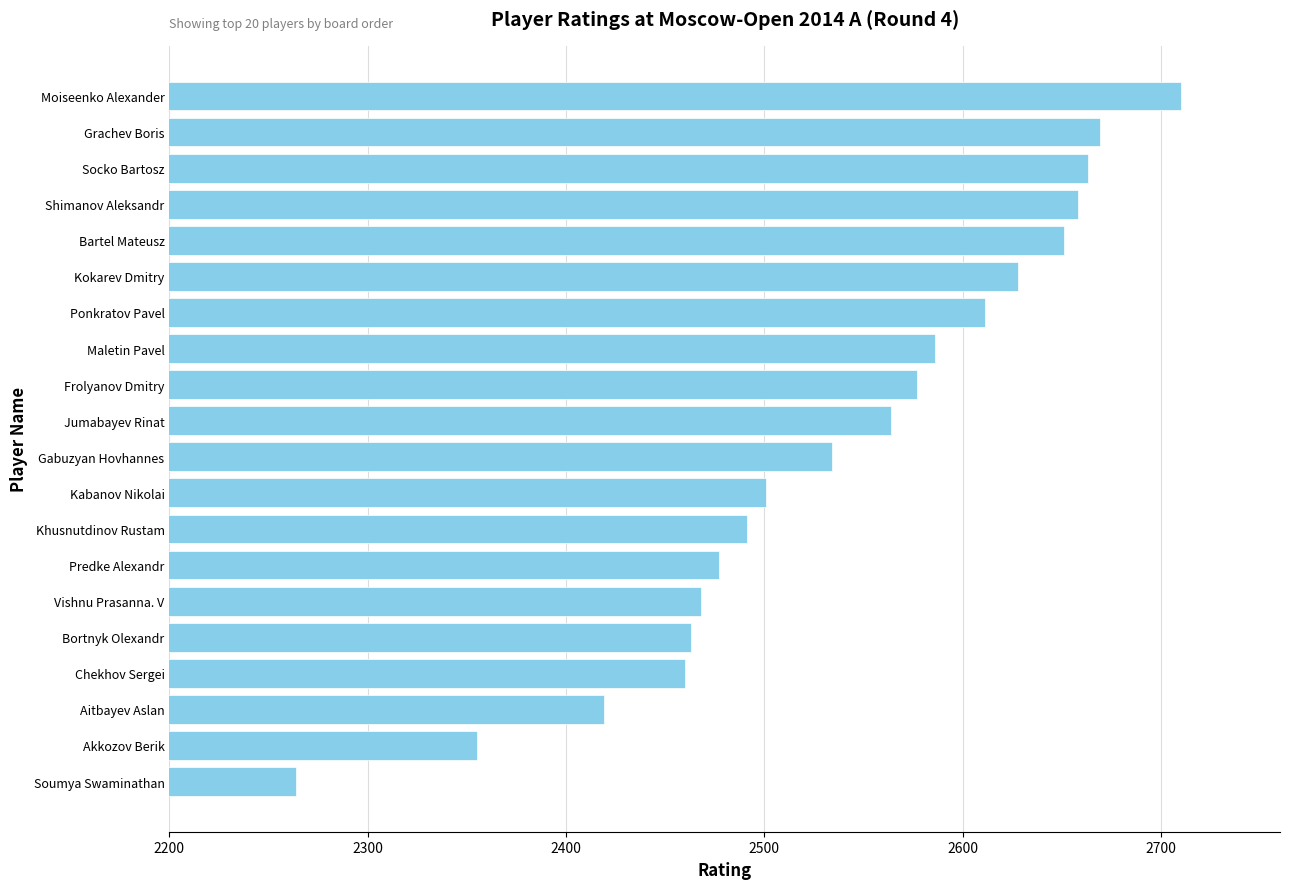

Reading bottom to top, transcribe all the data shown in this chart.

Soumya Swaminathan=2264	Akkozov Berik=2355	Aitbayev Aslan=2419	Chekhov Sergei=2460	Bortnyk Olexandr=2463	Vishnu Prasanna. V=2468	Predke Alexandr=2477	Khusnutdinov Rustam=2491	Kabanov Nikolai=2501	Gabuzyan Hovhannes=2534	Jumabayev Rinat=2564	Frolyanov Dmitry=2577	Maletin Pavel=2586	Ponkratov Pavel=2611	Kokarev Dmitry=2628	Bartel Mateusz=2651	Shimanov Aleksandr=2658	Socko Bartosz=2663	Grachev Boris=2669	Moiseenko Alexander=2710